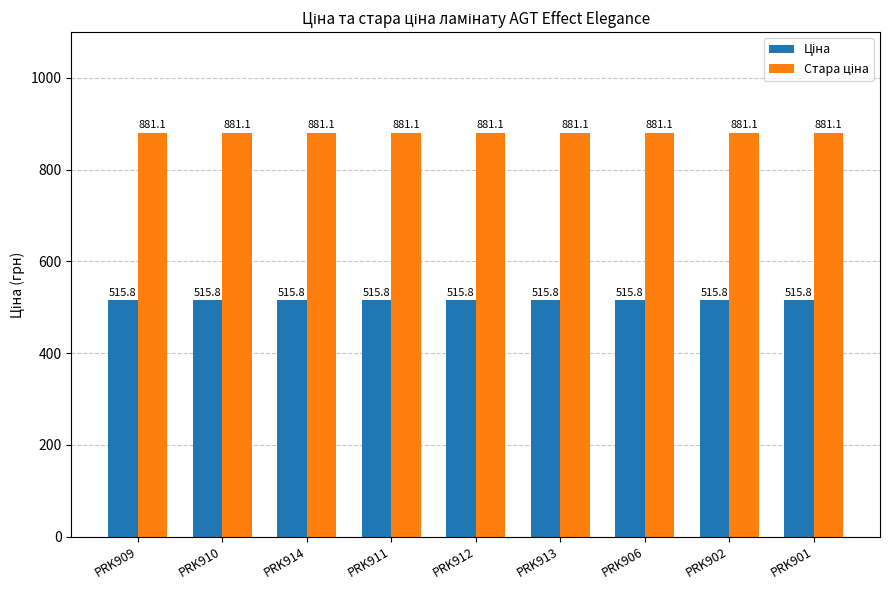

What is the minimum value shown in the chart?

515.8